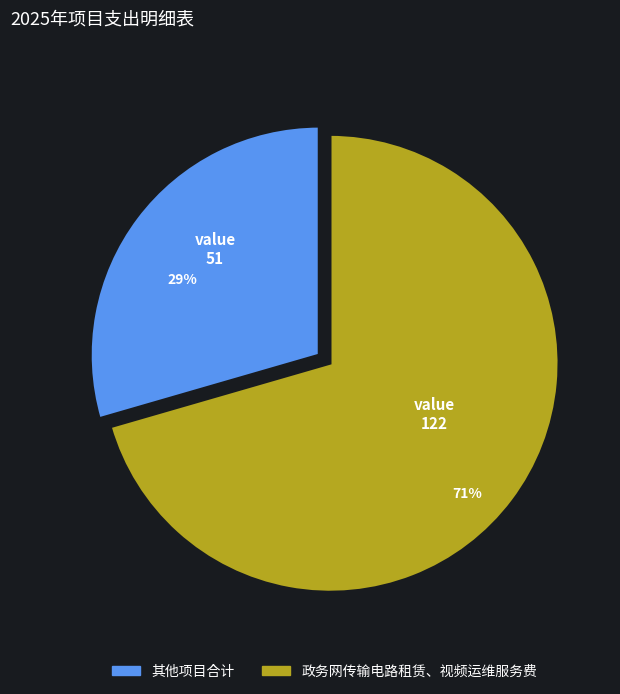

To the nearest percent, what is the average slice percentage?

50%